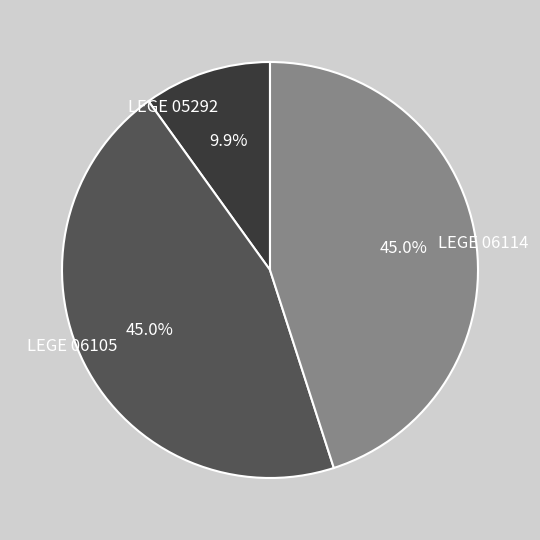

Between LEGE 06105 and LEGE 05292, which is larger?

LEGE 06105